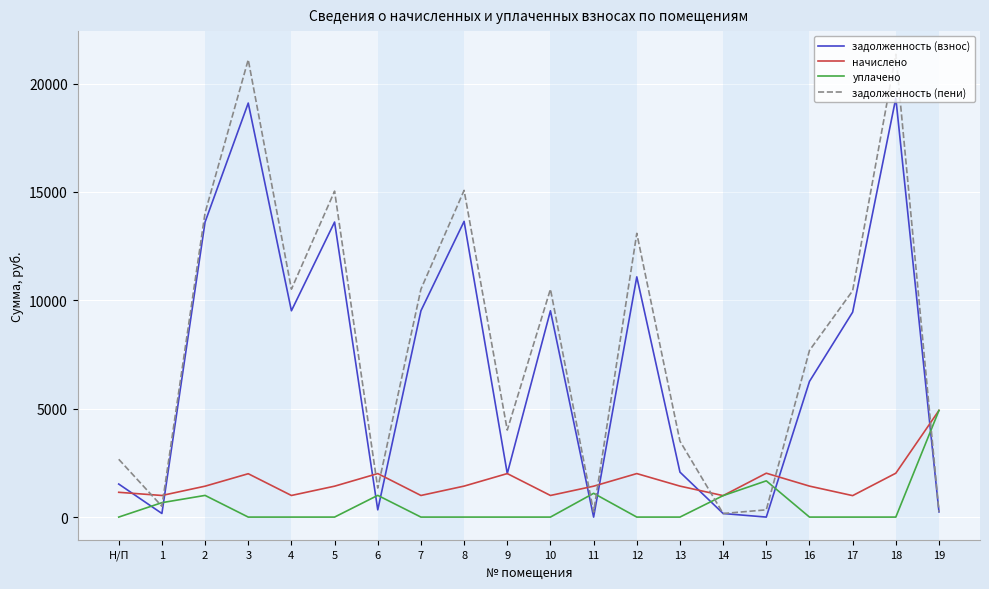

What is the difference between the задолженность (пени) values at 6 and 4?

9175.8